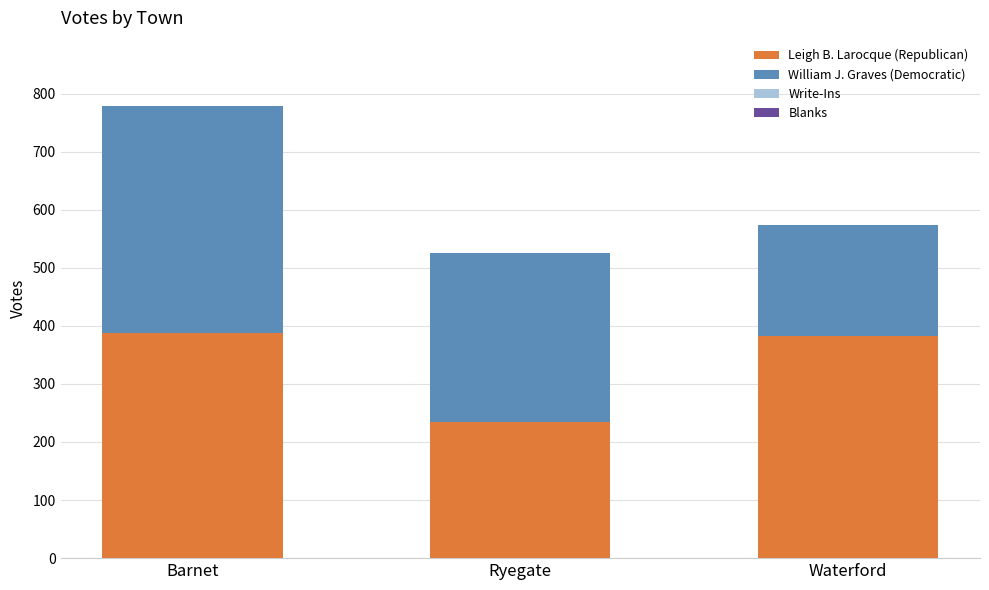

At which category is the sum across all series the highest?

Barnet